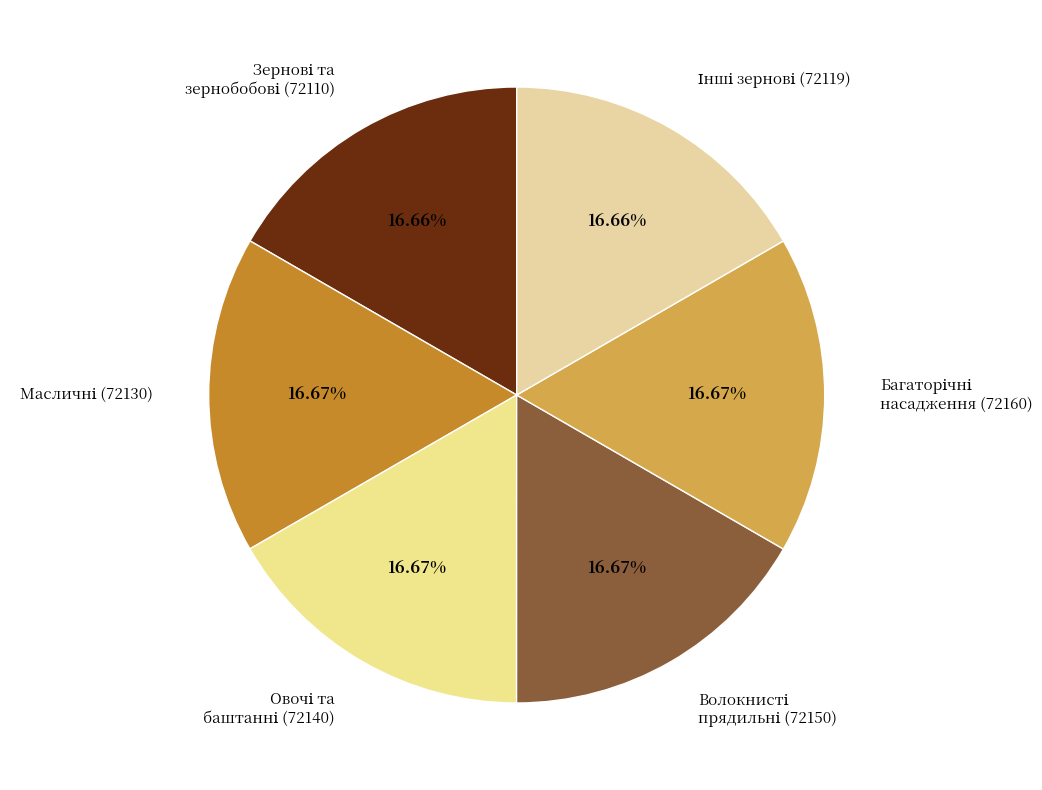

Does any single category account for the majority?

No